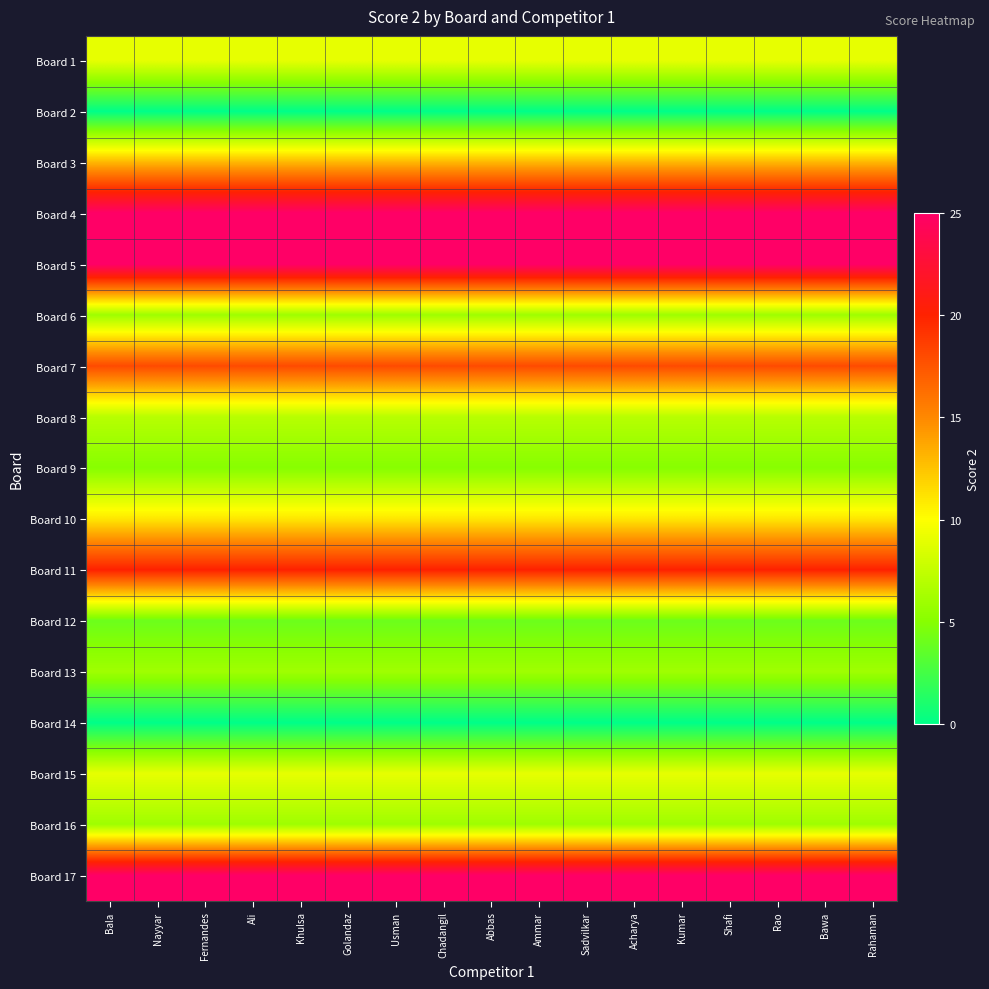

At Rahaman, list the series in order from largest to smallest.

Board 4, Board 5, Board 17, Board 11, Board 7, Board 3, Board 10, Board 1, Board 15, Board 8, Board 6, Board 13, Board 16, Board 9, Board 12, Board 2, Board 14